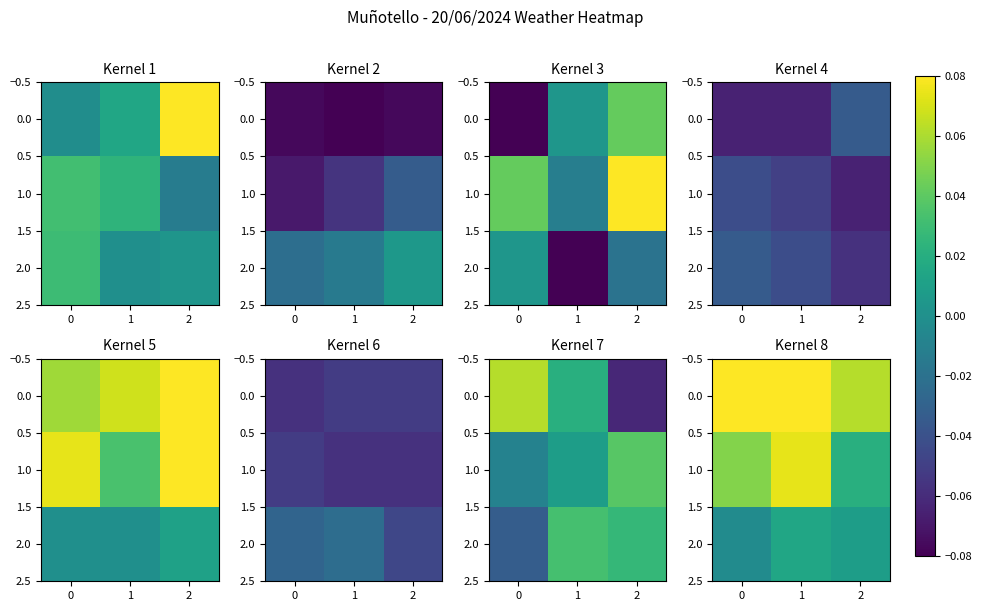

What is the difference between the maximum and minimum values in the 1.0 series?

0.1